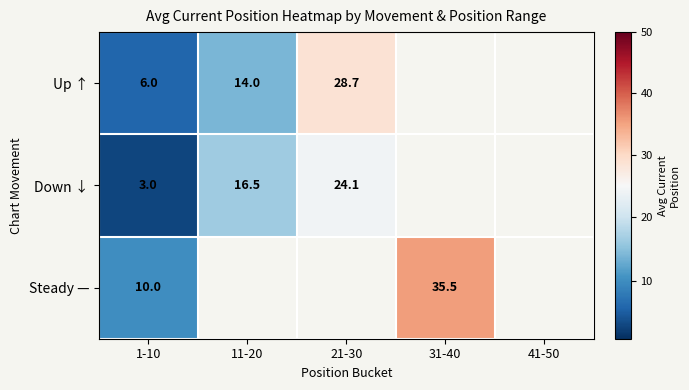

What is the sum of the Down ↓ values at 11-20 and 1-10?

19.5